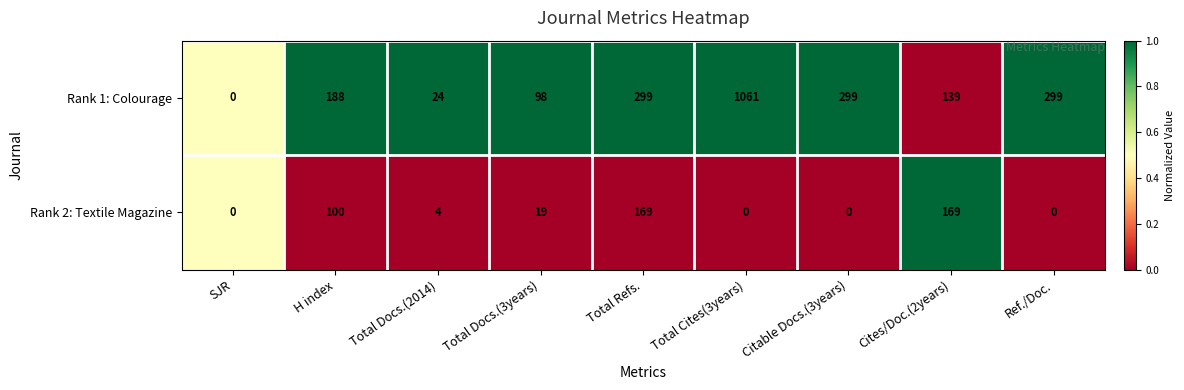

What is the sum of all Rank 2: Textile Magazine values?

461